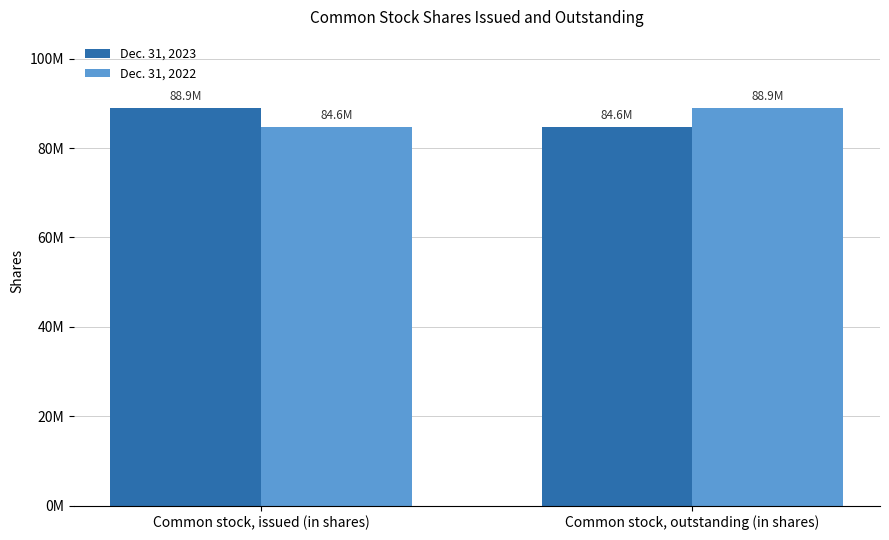

What are all the series names shown in the legend?

Dec. 31, 2023, Dec. 31, 2022